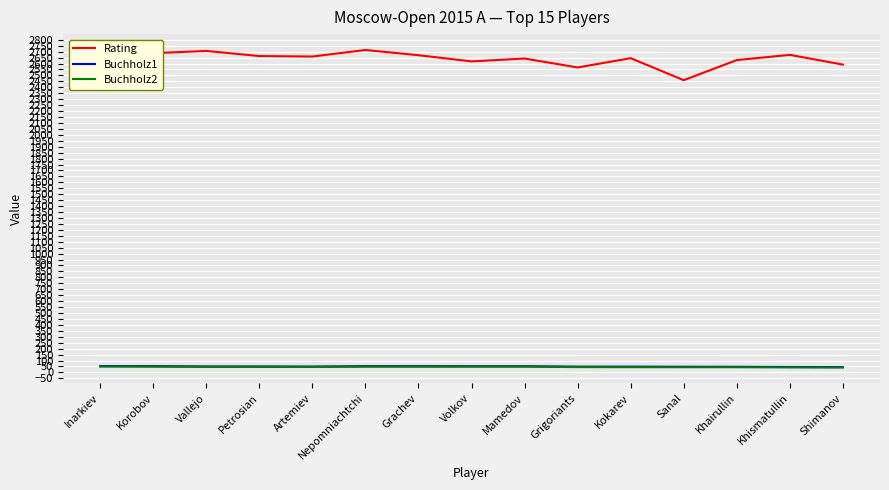

True or false: Rating has more than 0 points higher than both neighbors.

True